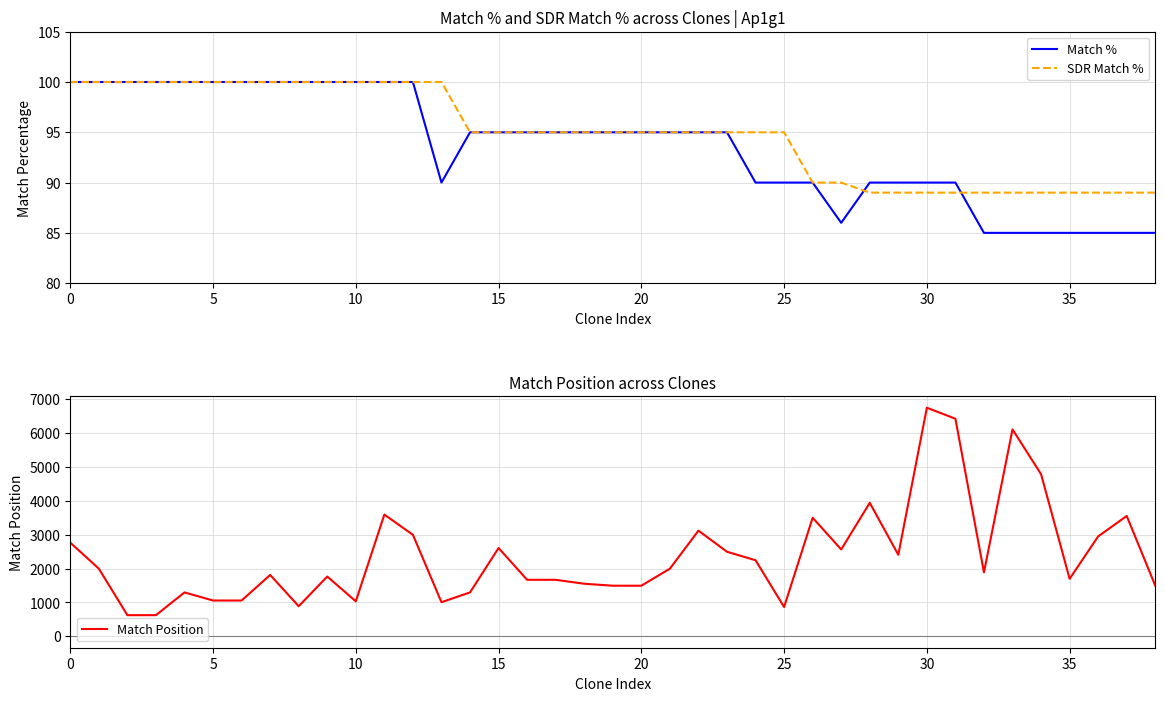

What is the highest value of the Match Position series?

6751